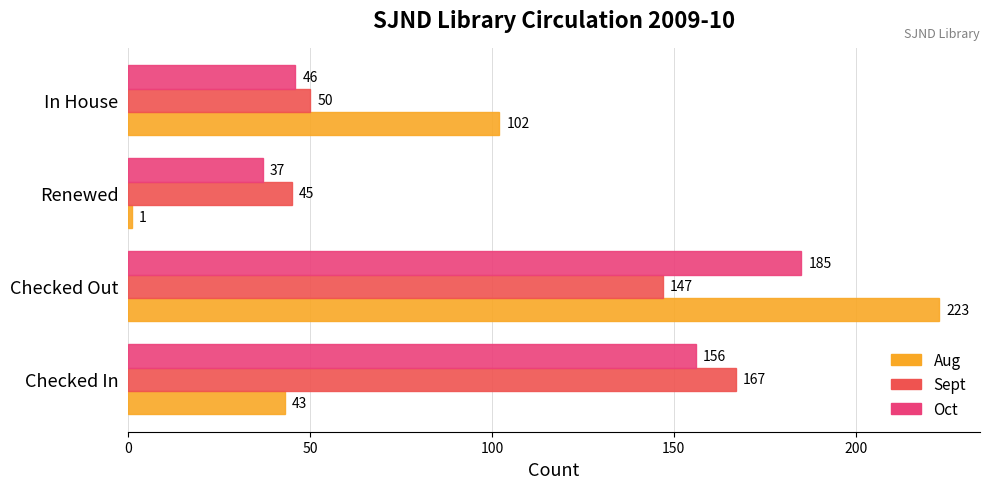

What is the average value of the Oct series?

106